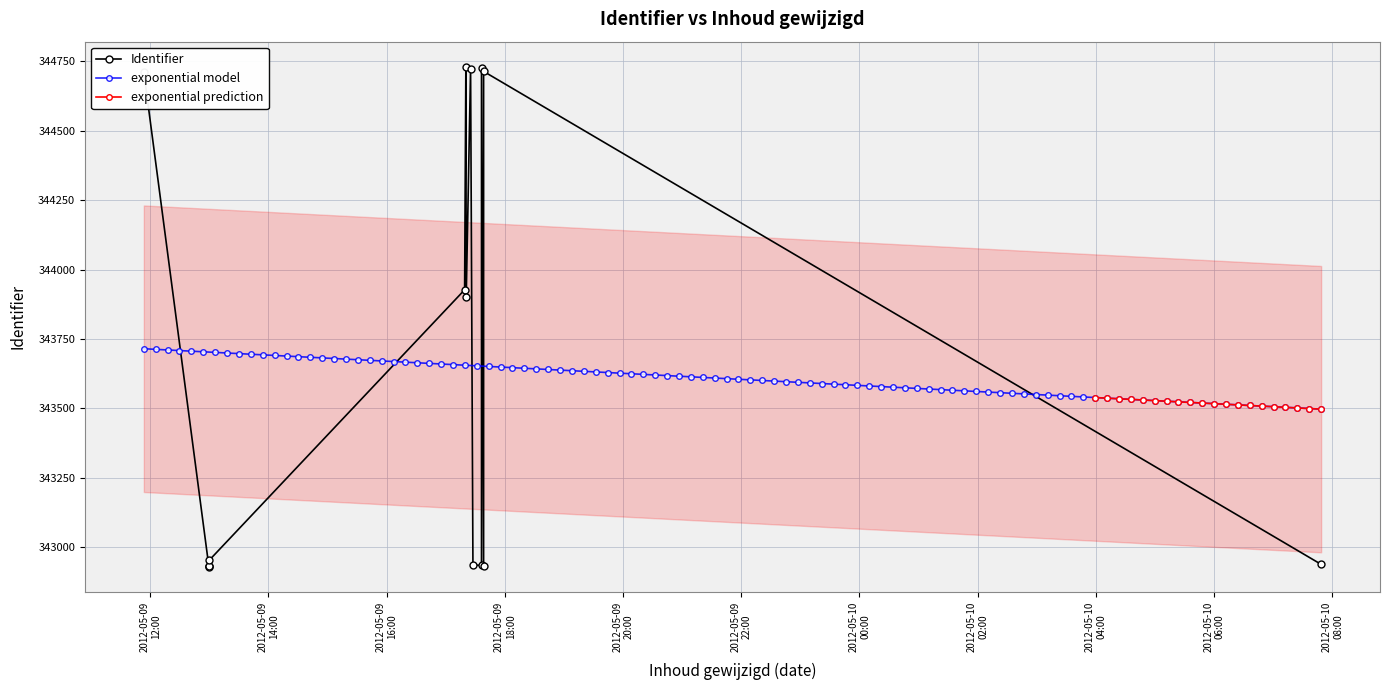

The value at 2012-05-09 17:20:23 is 546537. True or false?

False